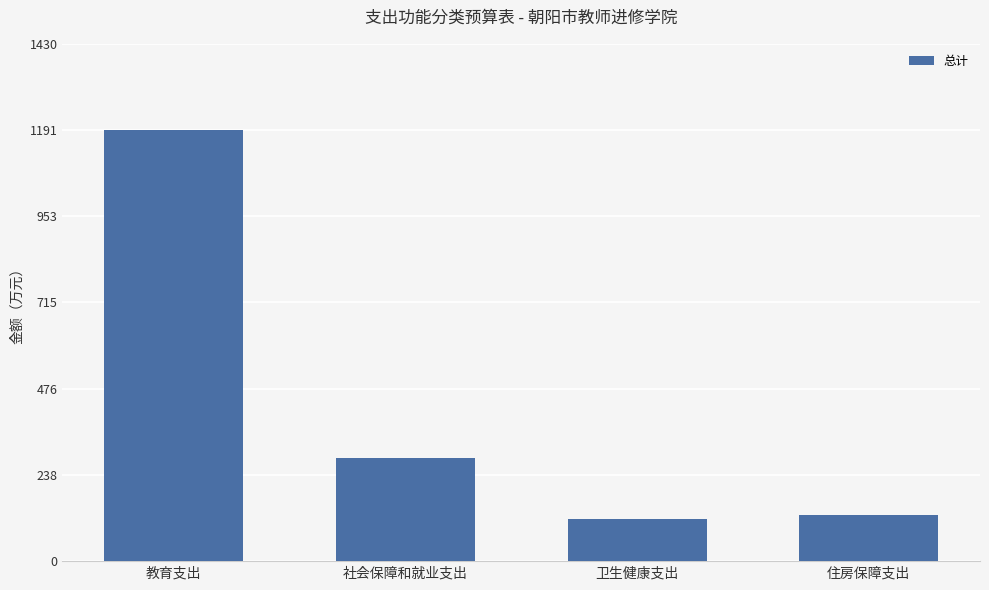

Does the chart contain any negative values?

No